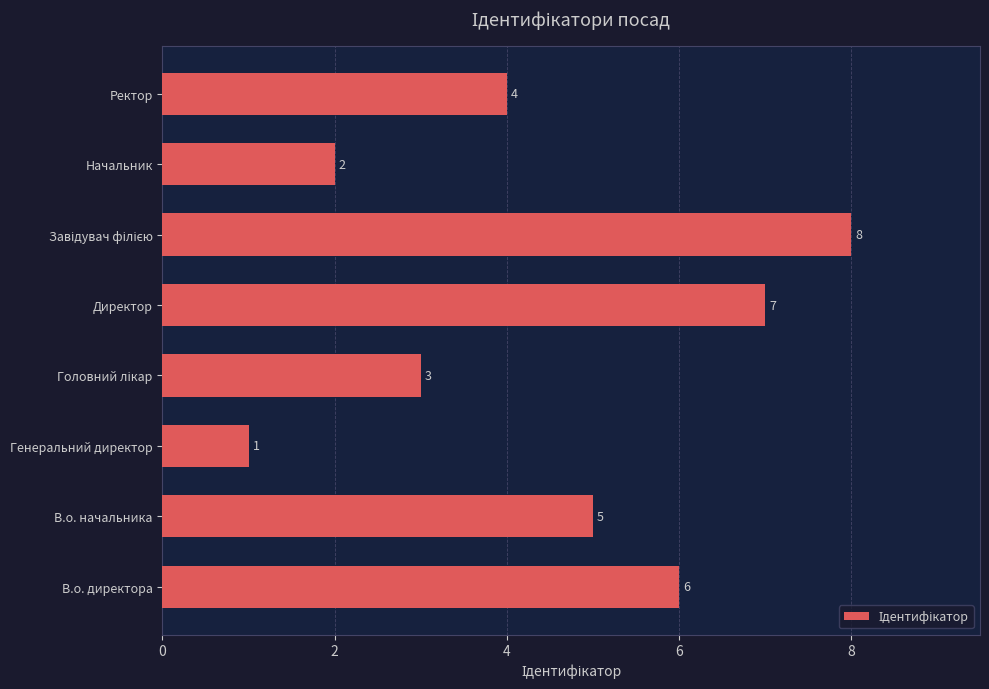

Reading top to bottom, extract all data points from this chart.

4	2	8	7	3	1	5	6